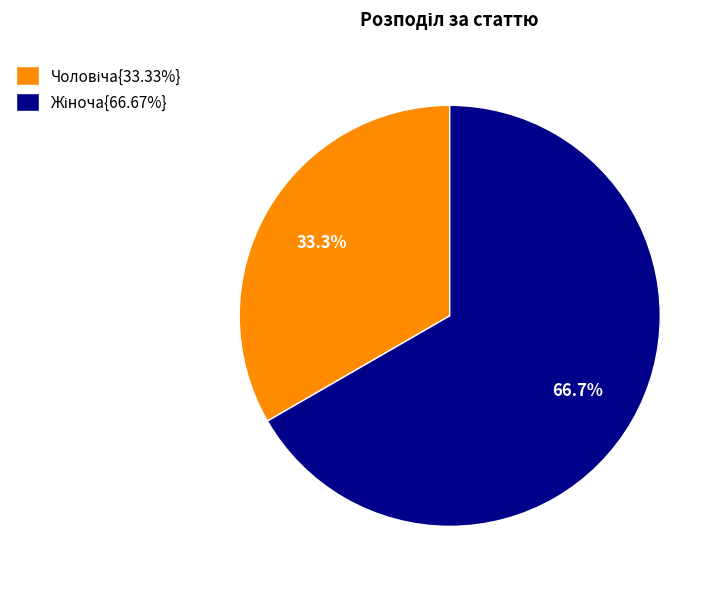

What is the largest slice in the pie chart?

Жіноча